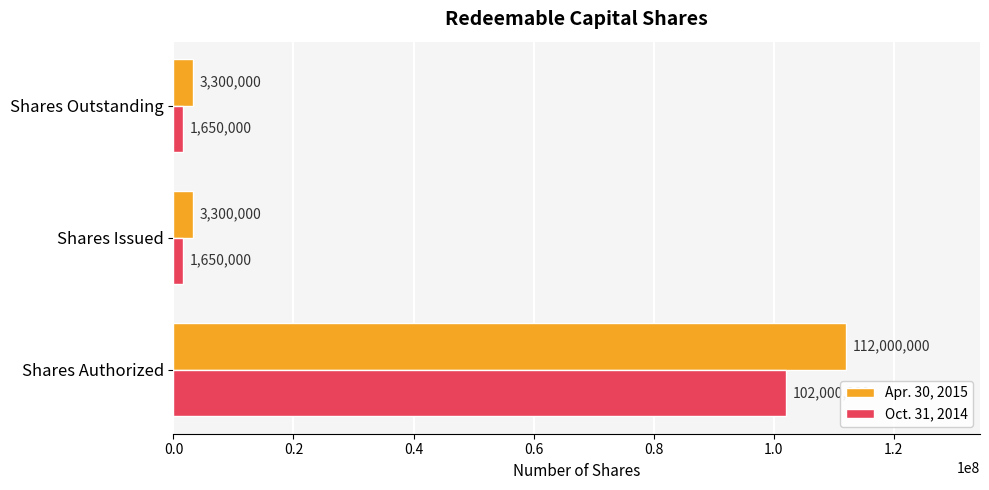

Which series has the largest total across all categories?

Apr. 30, 2015